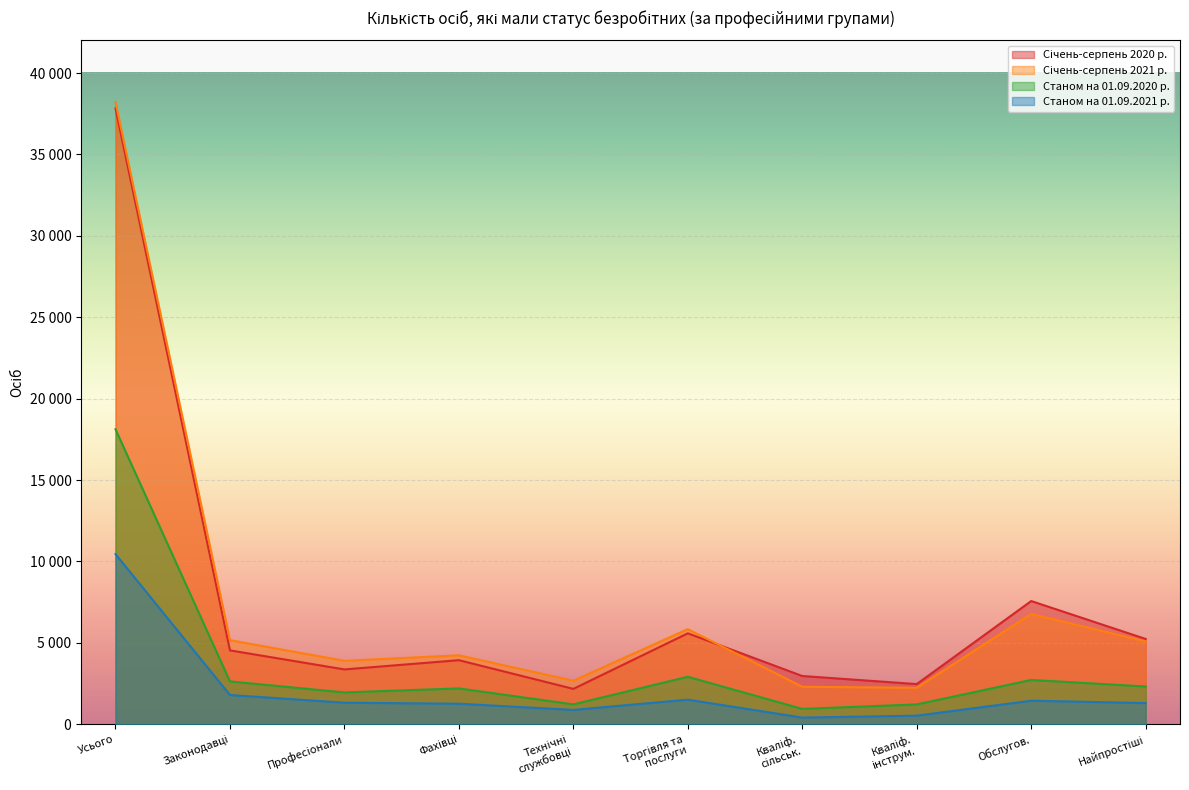

Does the chart display data point markers on the line(s)?

No